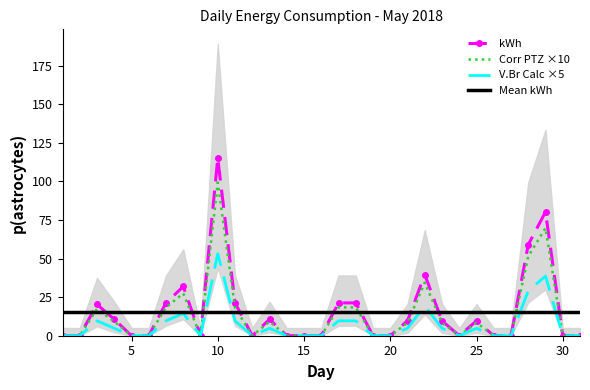

What is the value of the Corr_PTZ point at the 23rd from the left?

8.4